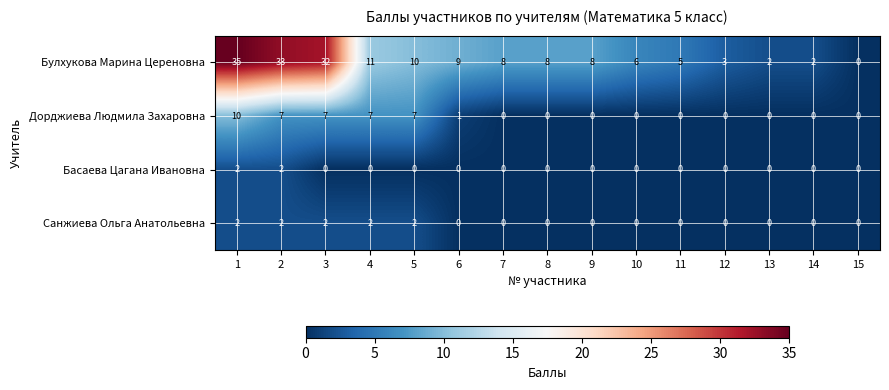

How many data points in Басаева Цагана Ивановна are above 0?

2